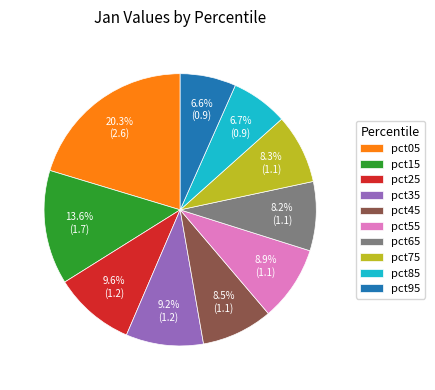

To the nearest percent, what is the combined percentage of pct85 and pct75?

15%